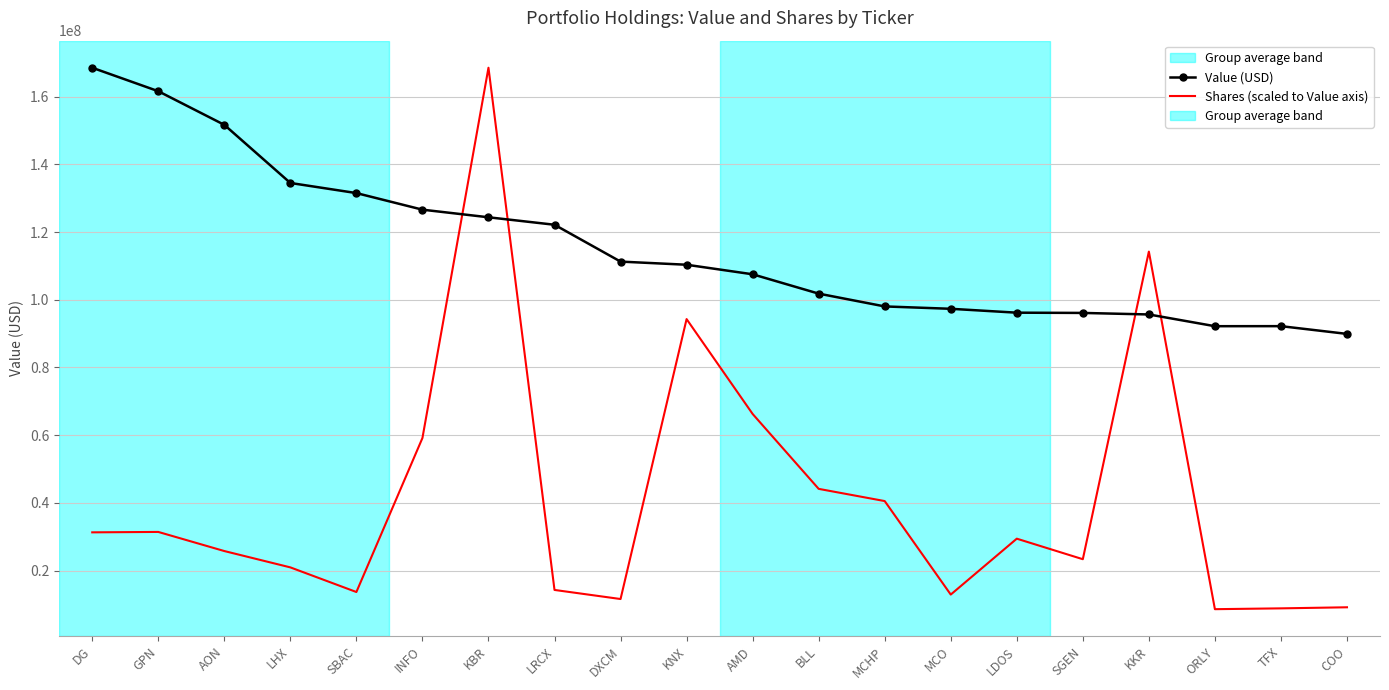

Which series has the largest total across all categories?

Value (USD)